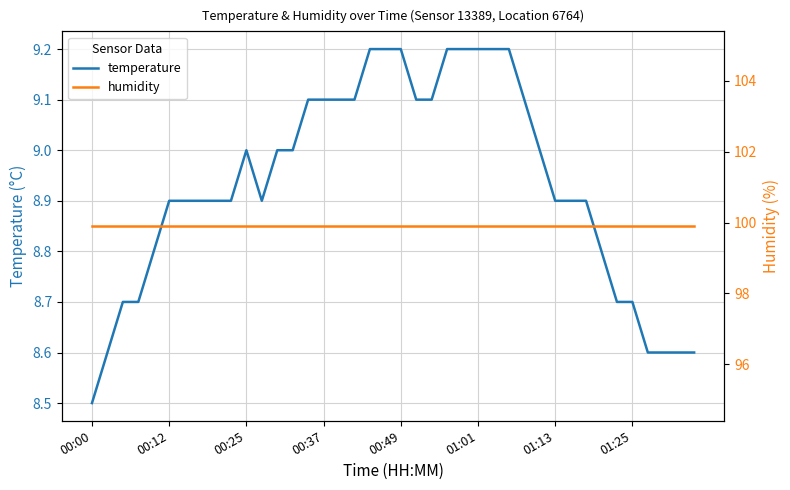

Rank the series by their average value, from lowest to highest.

temperature, humidity